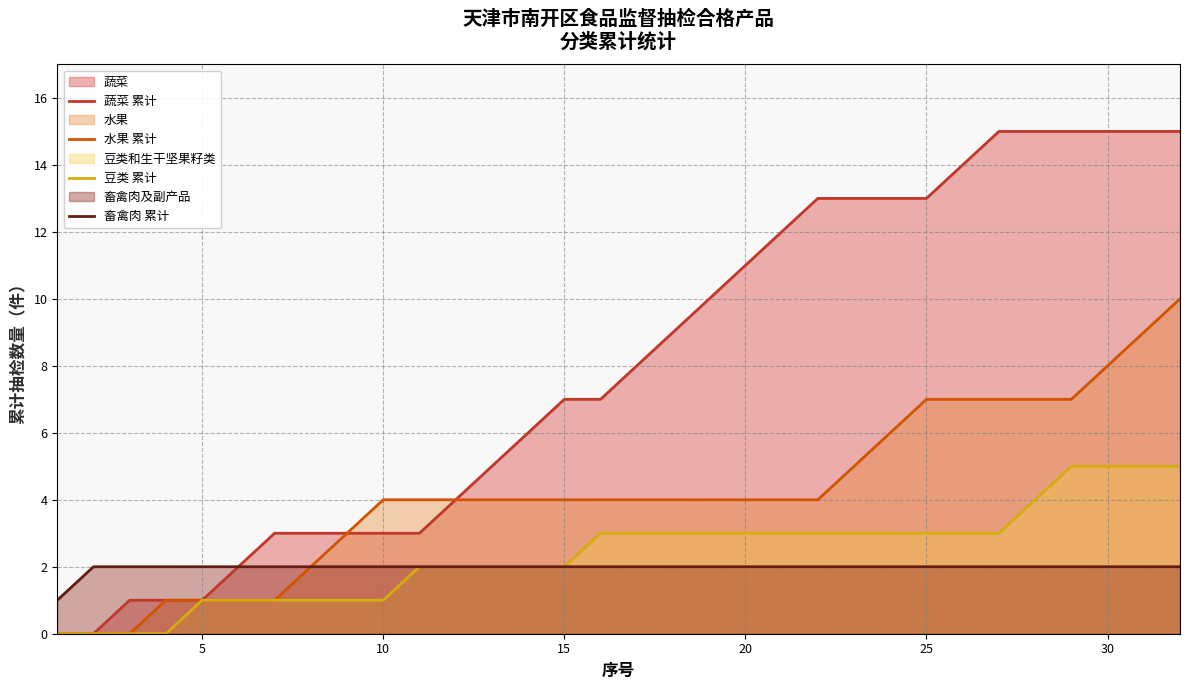

What is the greatest value displayed?

15